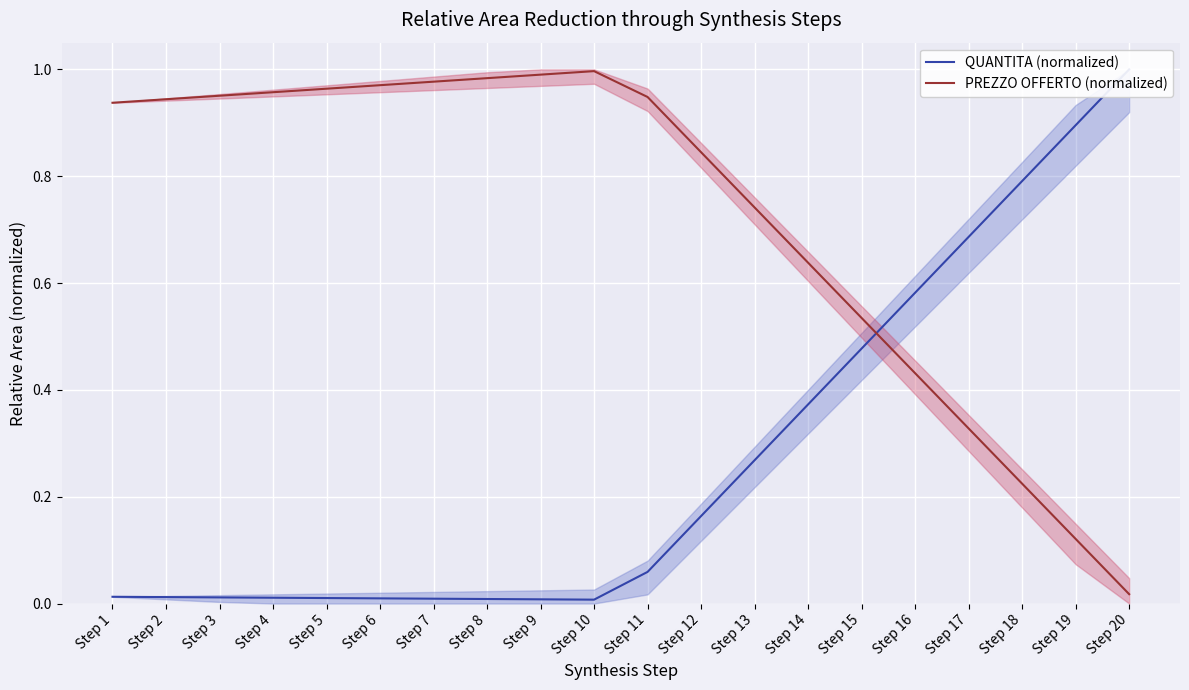

List the labels in order of QUANTITA (normalized) value, smallest first.

Step 10, Step 9, Step 8, Step 7, Step 6, Step 5, Step 4, Step 3, Step 2, Step 1, Step 11, Step 12, Step 13, Step 14, Step 15, Step 16, Step 17, Step 18, Step 19, Step 20